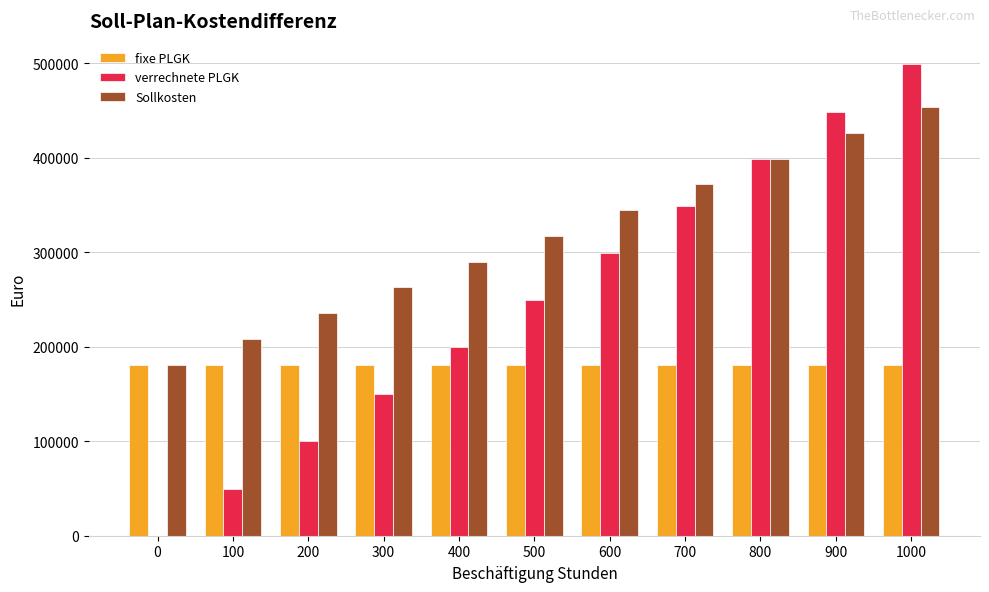

Is the value of verrechnete PLGK at 300 greater than the value of fixe PLGK at 800?

No